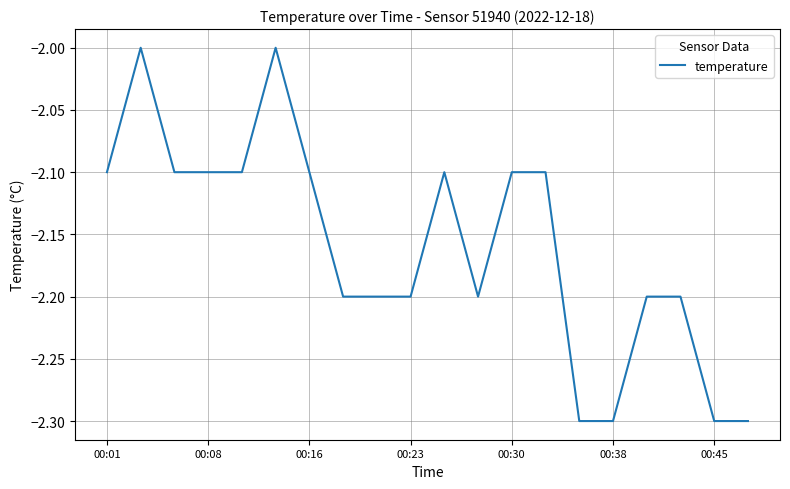

What is the difference between the maximum and minimum values?

0.3